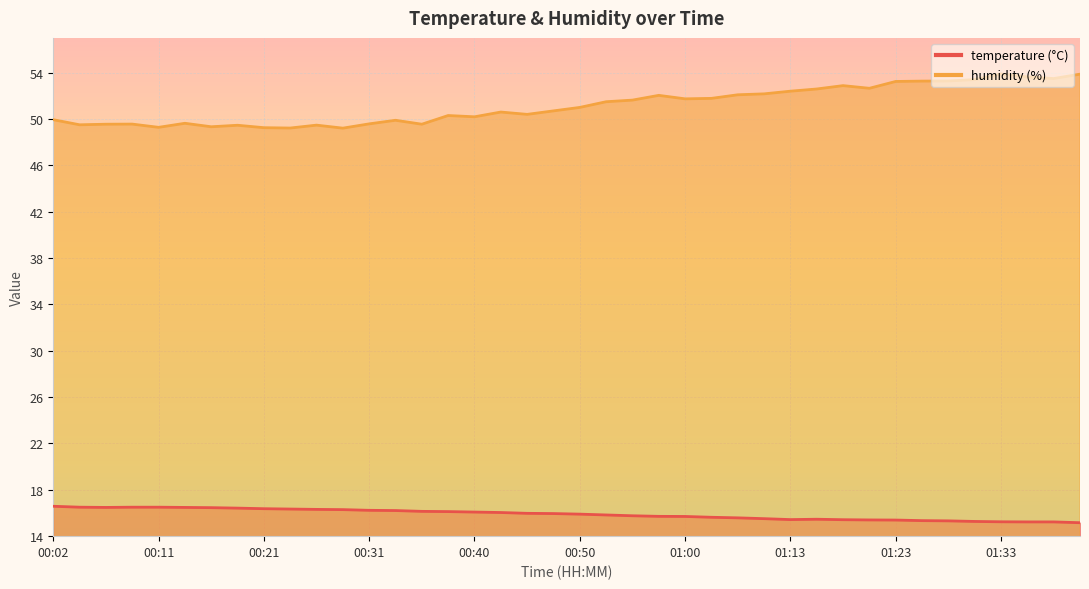

What is the value of the temperature point at the 12th from the left?

16.3